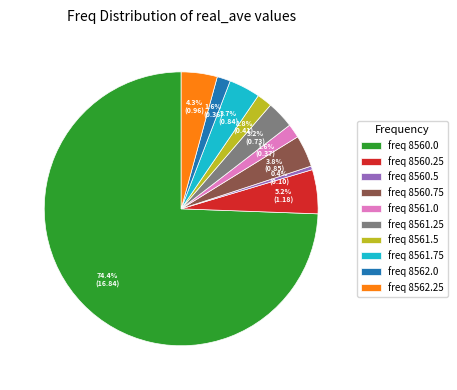

Which slice is the smallest?

freq 8560.5